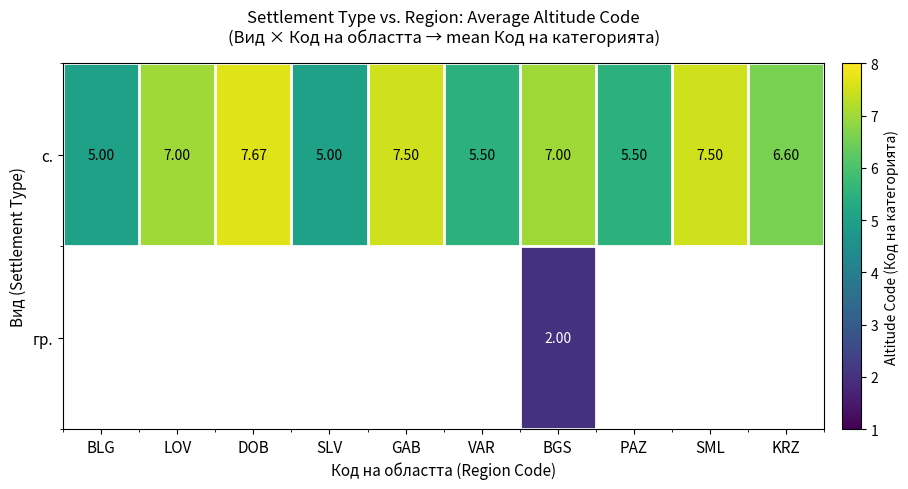

Is the value of с. at VAR greater than the value of гр. at BGS?

Yes